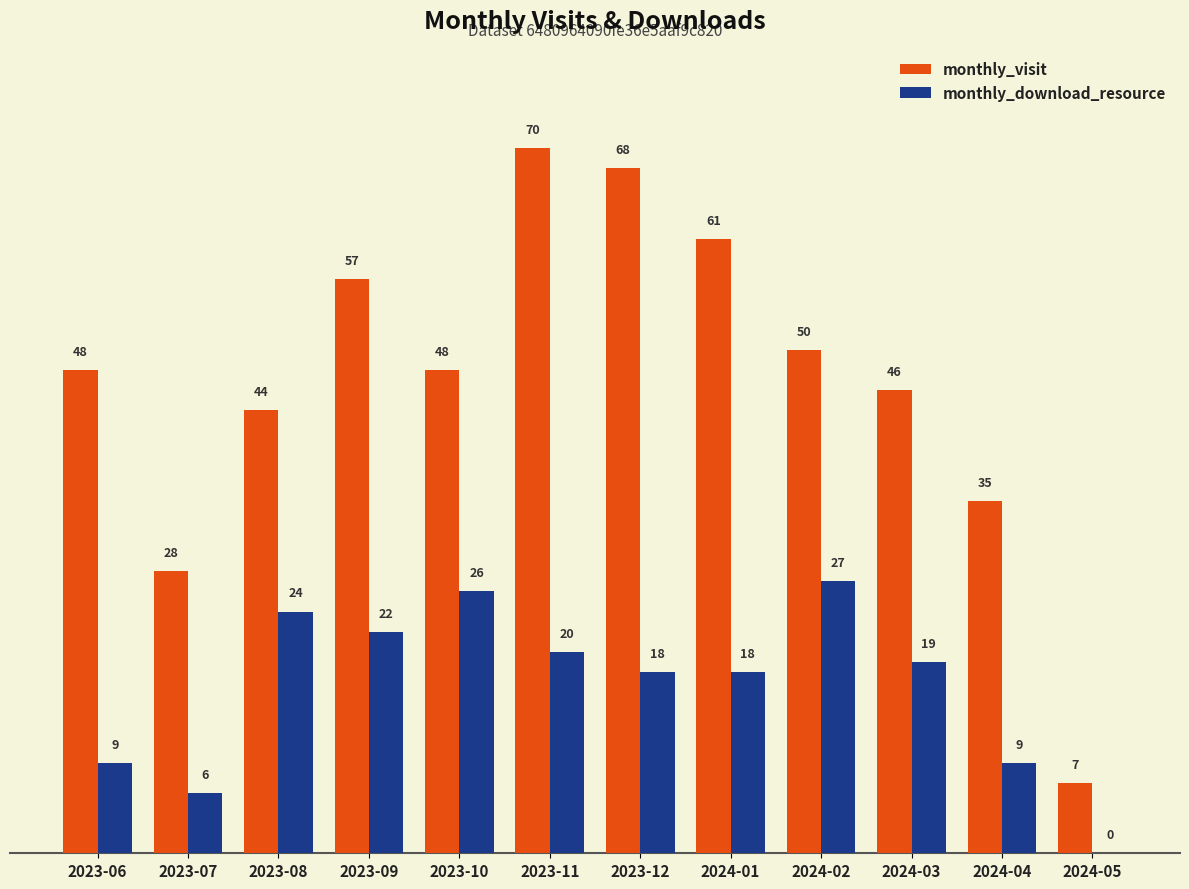

Which series changed the most between 2023-08 and 2024-01?

monthly_visit